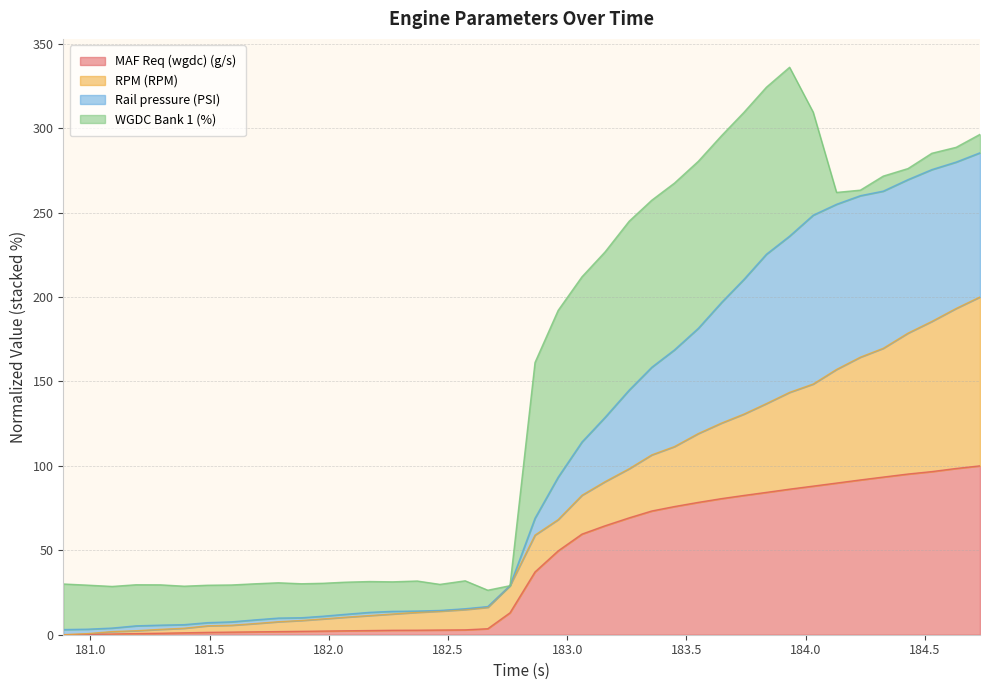

True or false: Rail pressure (PSI) has a value of 6.1 at 181.091.

False